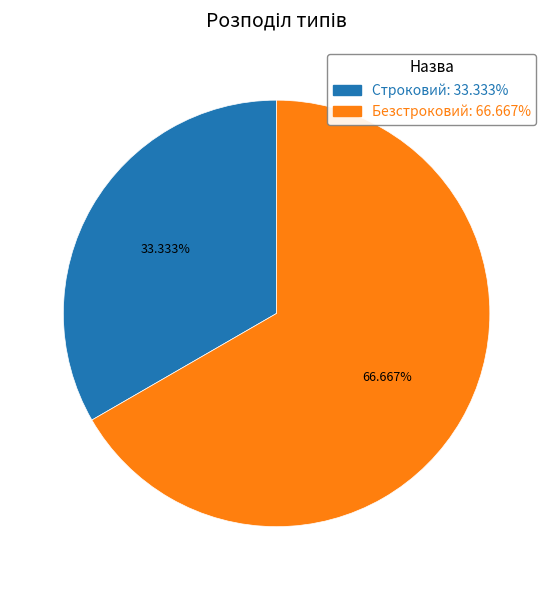

Combined, do Безстроковий and Строковий account for over 50%?

Yes